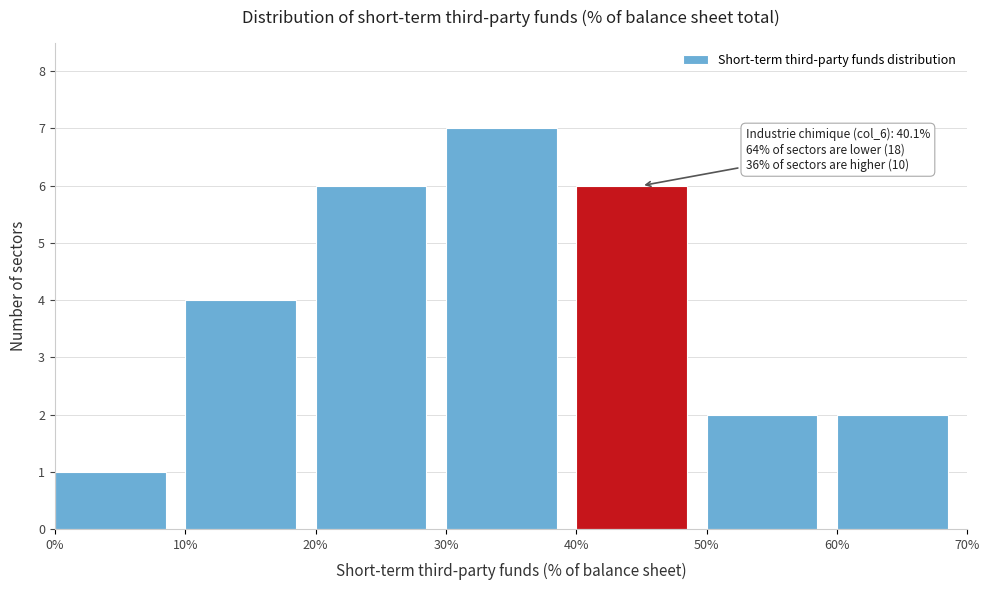

Over which range of the x-axis is the bar tallest?

30% to 40%